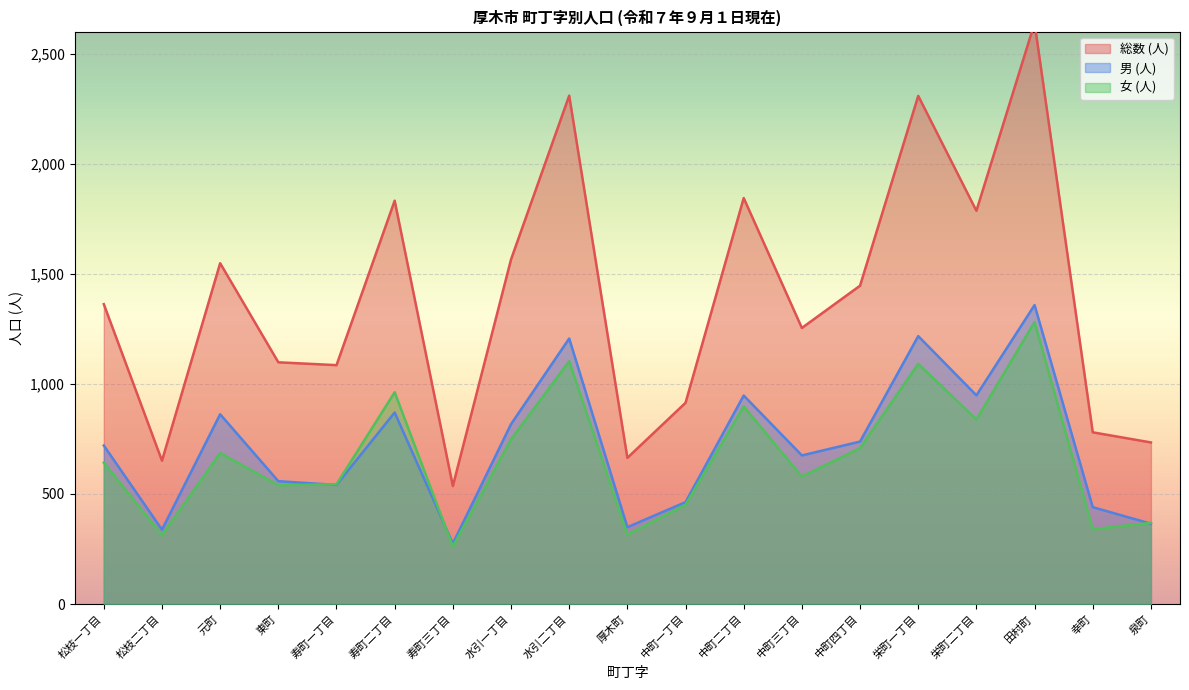

True or false: 総数 (人) has a value of 846 at 栄町二丁目.

False